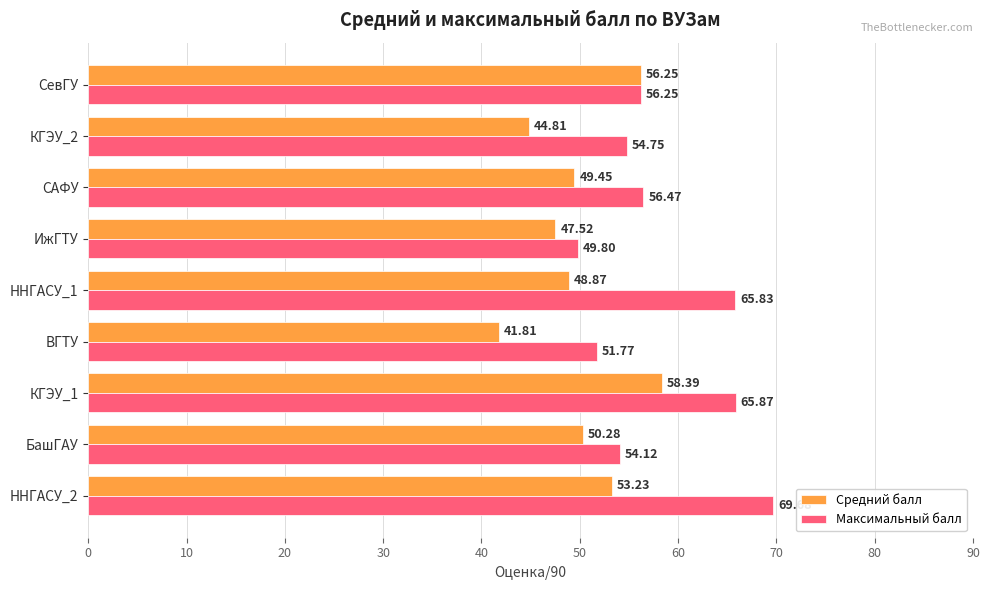

What are all the series names shown in the legend?

Средний балл, Максимальный балл